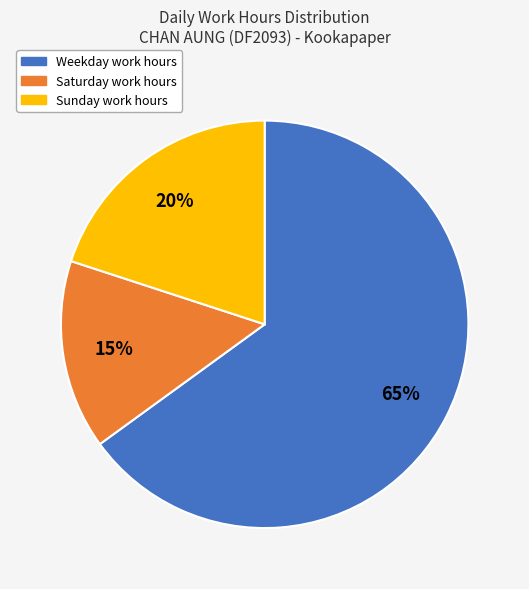

What is the ratio of the value at Weekday work hours to the value at Saturday work hours?

4.3